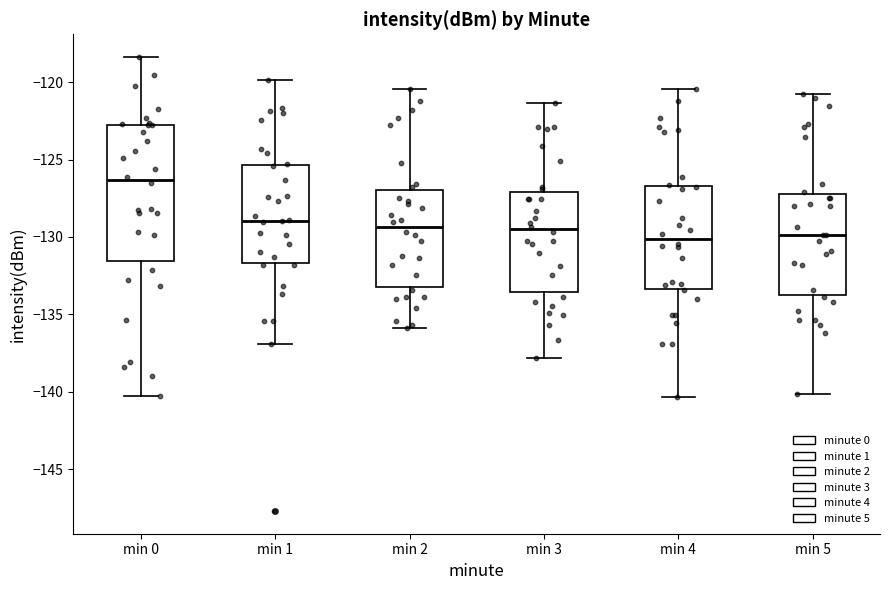

Where is the lower edge of the box for min 0 on the y-axis? The values are not printed on the chart, so give them approximately, as read against the axis.

-131.5